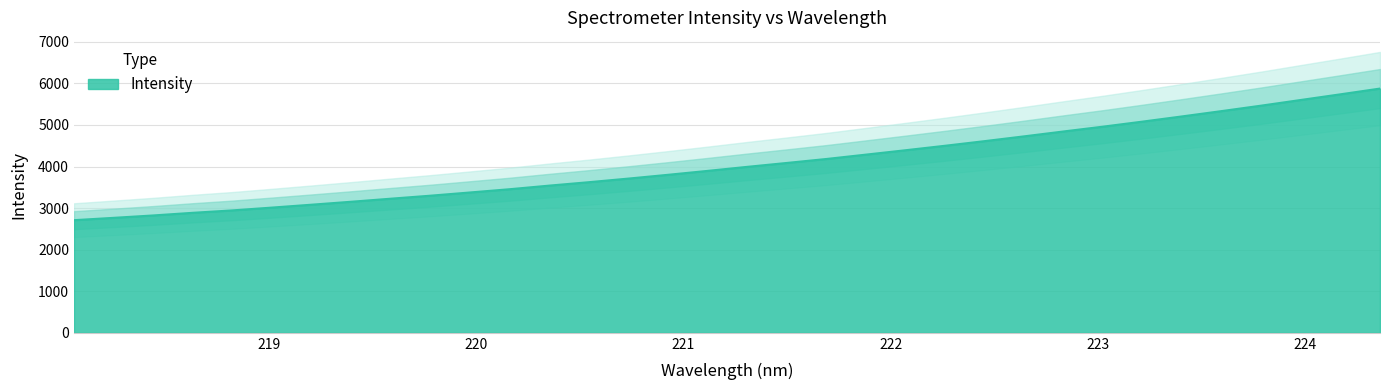

How many lines are shown in the chart?

1